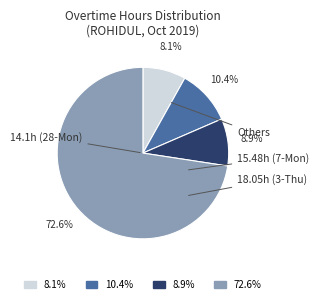

Does any single category account for the majority?

Yes